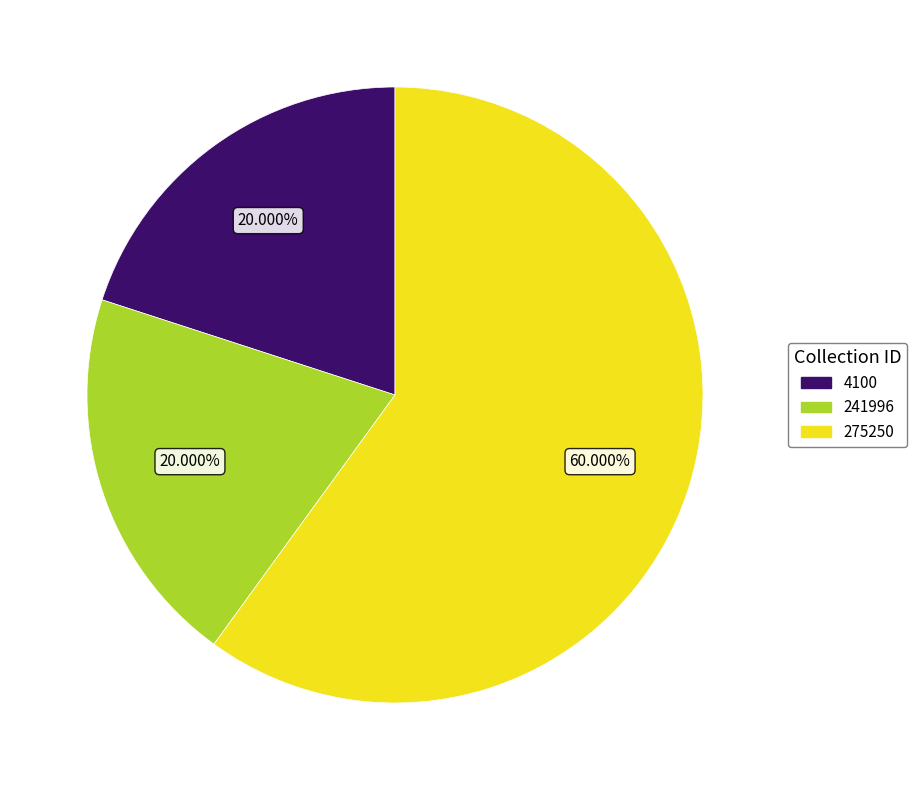

Combined, do 241996 and 275250 account for over 50%?

Yes